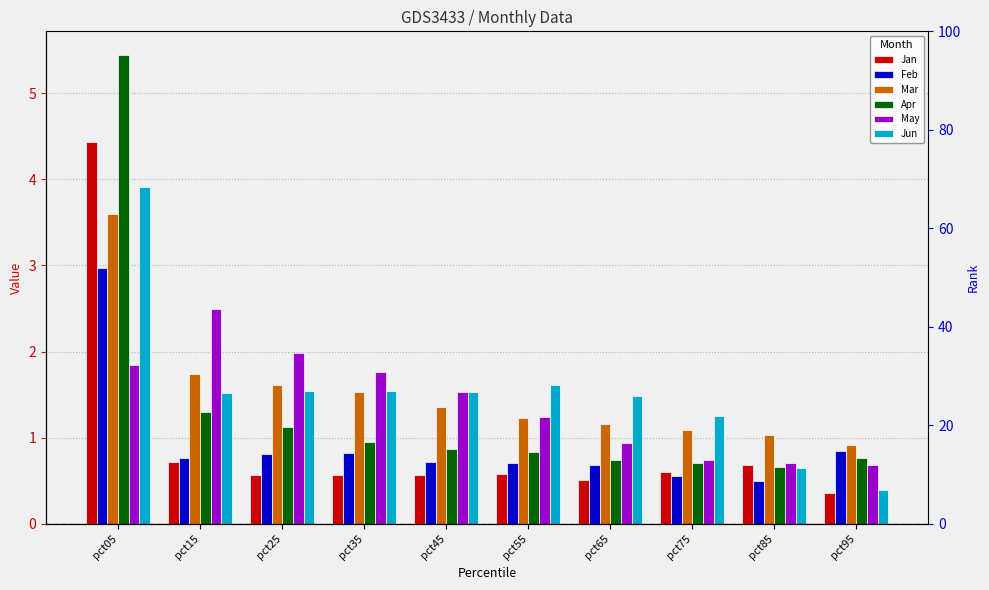

At which category is the sum across all series the highest?

pct05